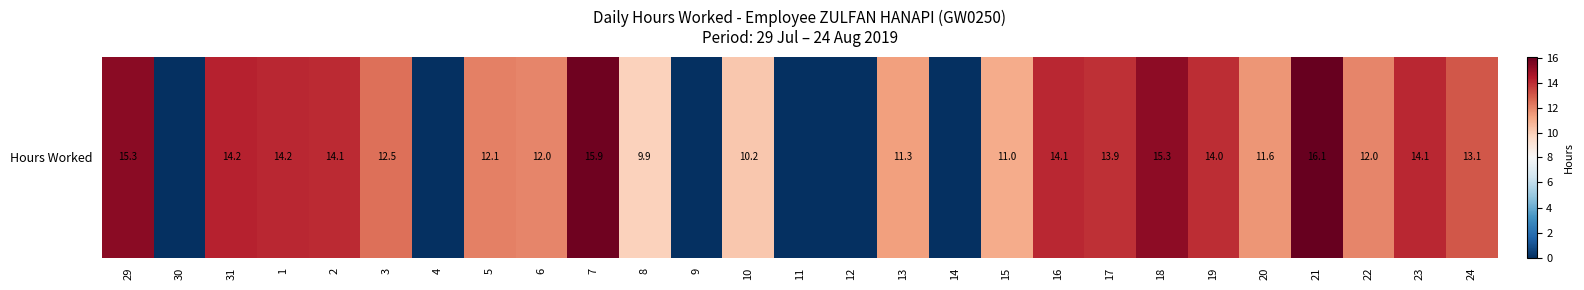

Reading right to left, transcribe all the data shown in this chart.

13.1	14.1	12.0	16.1	11.6	14.0	15.3	13.9	14.1	11.0	0.0	11.3	0.0	0.0	10.2	0.0	9.9	15.9	12.0	12.1	0.0	12.5	14.1	14.2	14.2	0.0	15.3